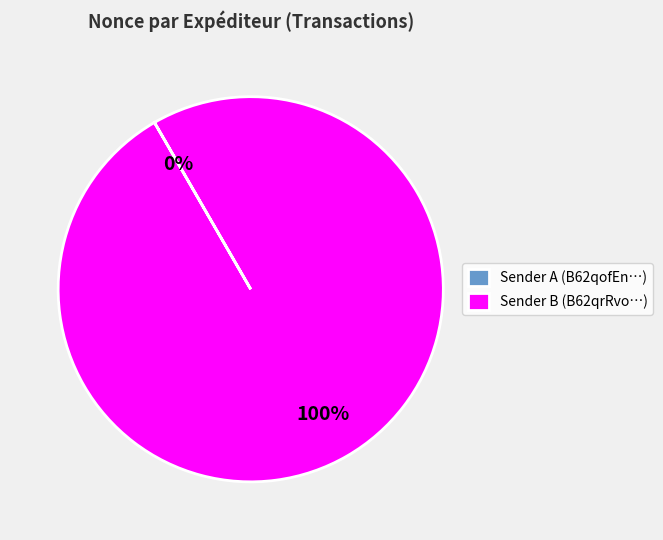

Is it true that Sender B (B62qrRvo…) is 89% of the pie?

False